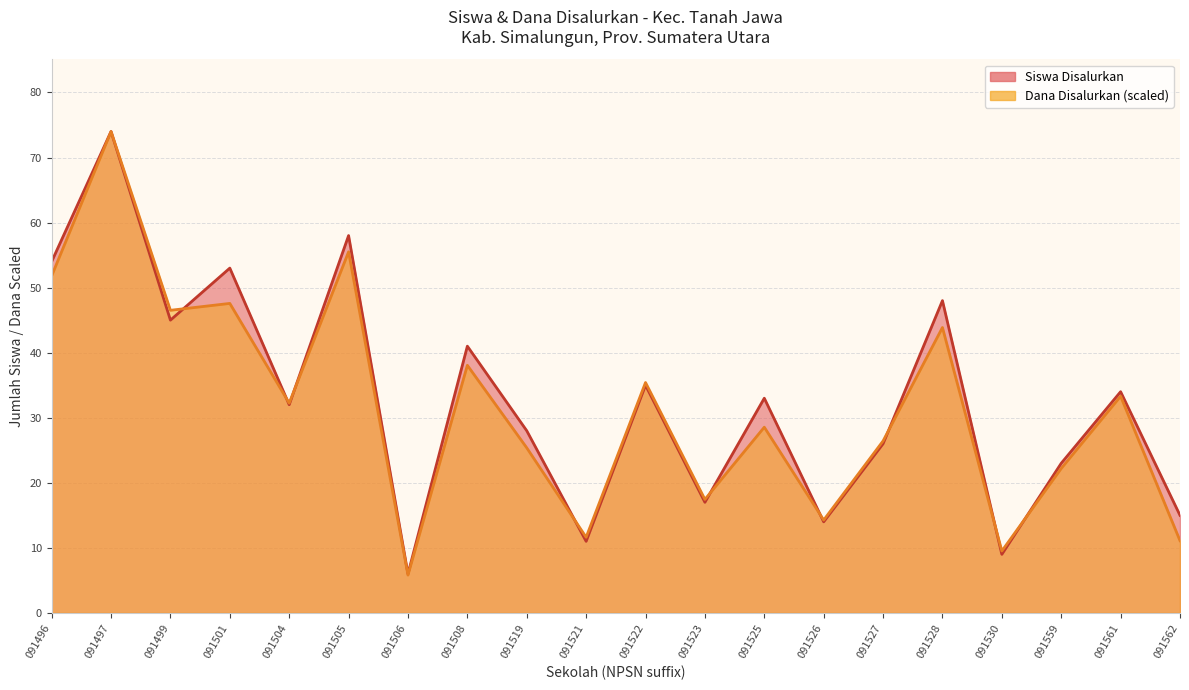

Rank the series by their average value, from highest to lowest.

Siswa Disalurkan, Dana Disalurkan (juta)